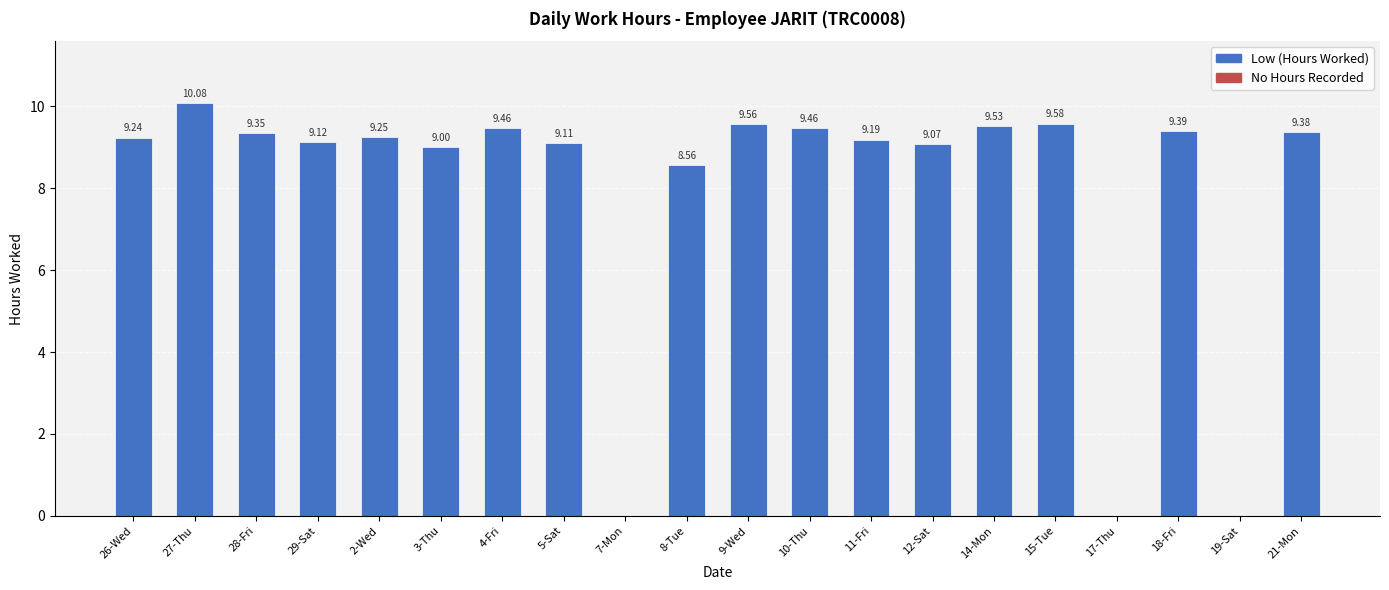

What is the sum of the values at 18-Fri and 19-Sat?

9.4